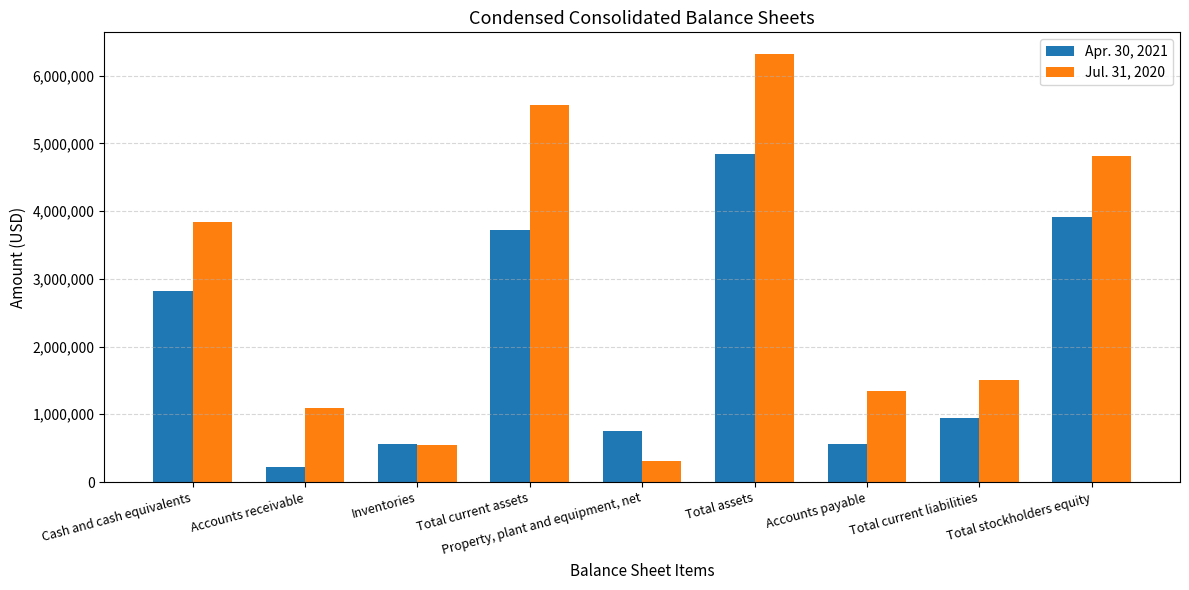

The value of Jul. 31, 2020 at Total stockholders equity is 4811000. True or false?

True